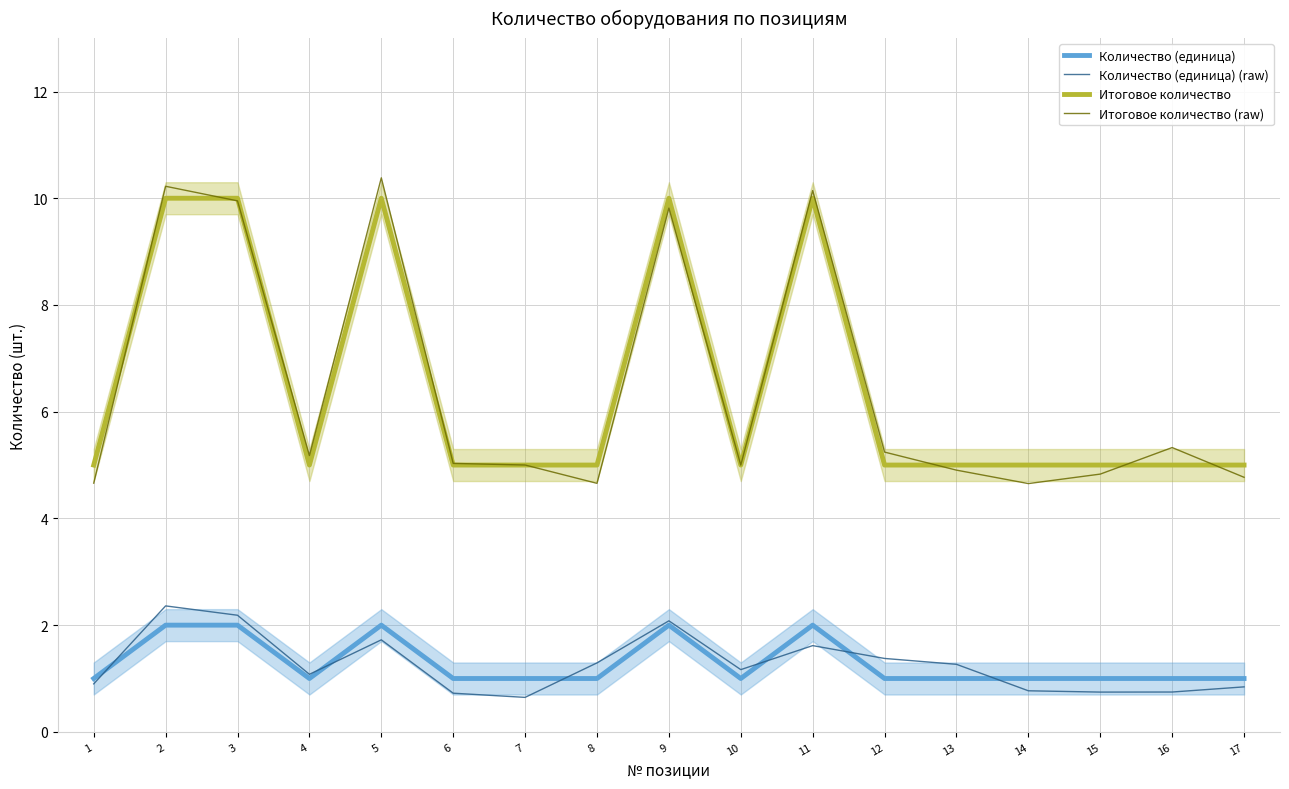

Between 2 and 1, which is larger?

2